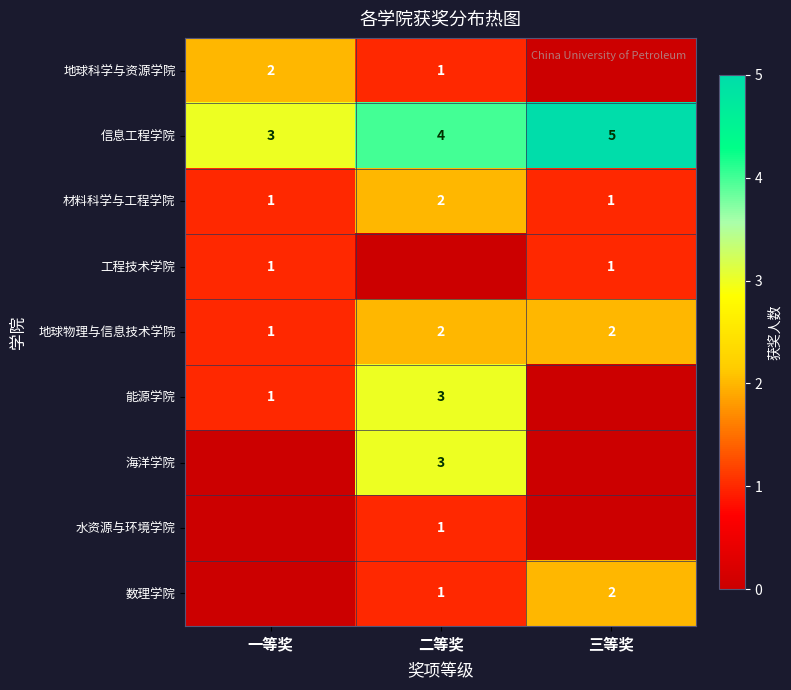

The 地球物理与信息技术学院 series shows 2 at 二等奖. True or false?

True